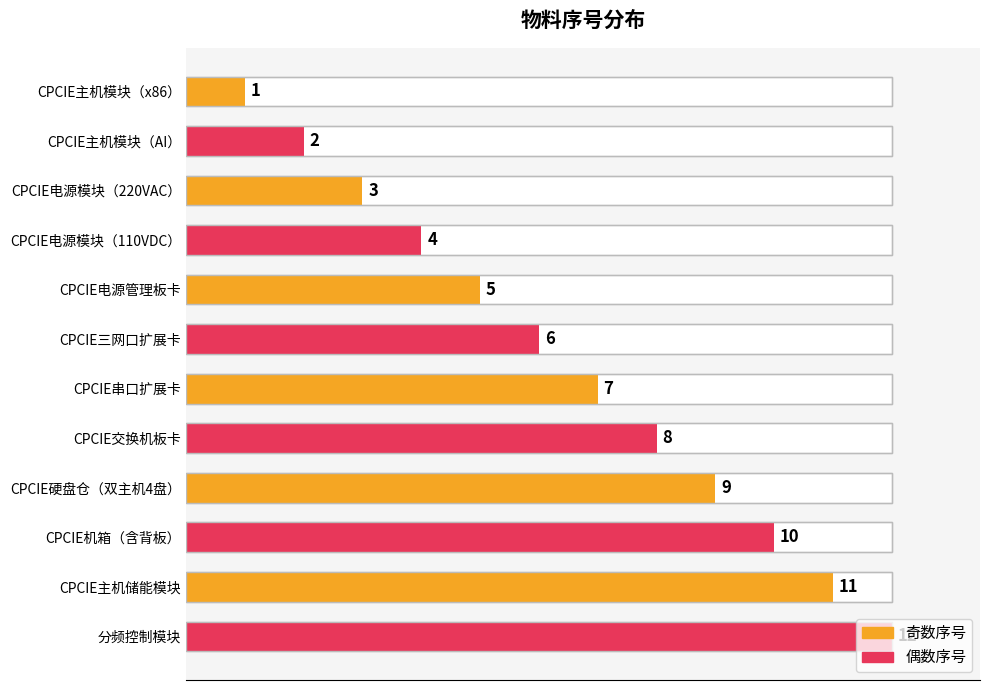

Does the chart contain any negative values?

No